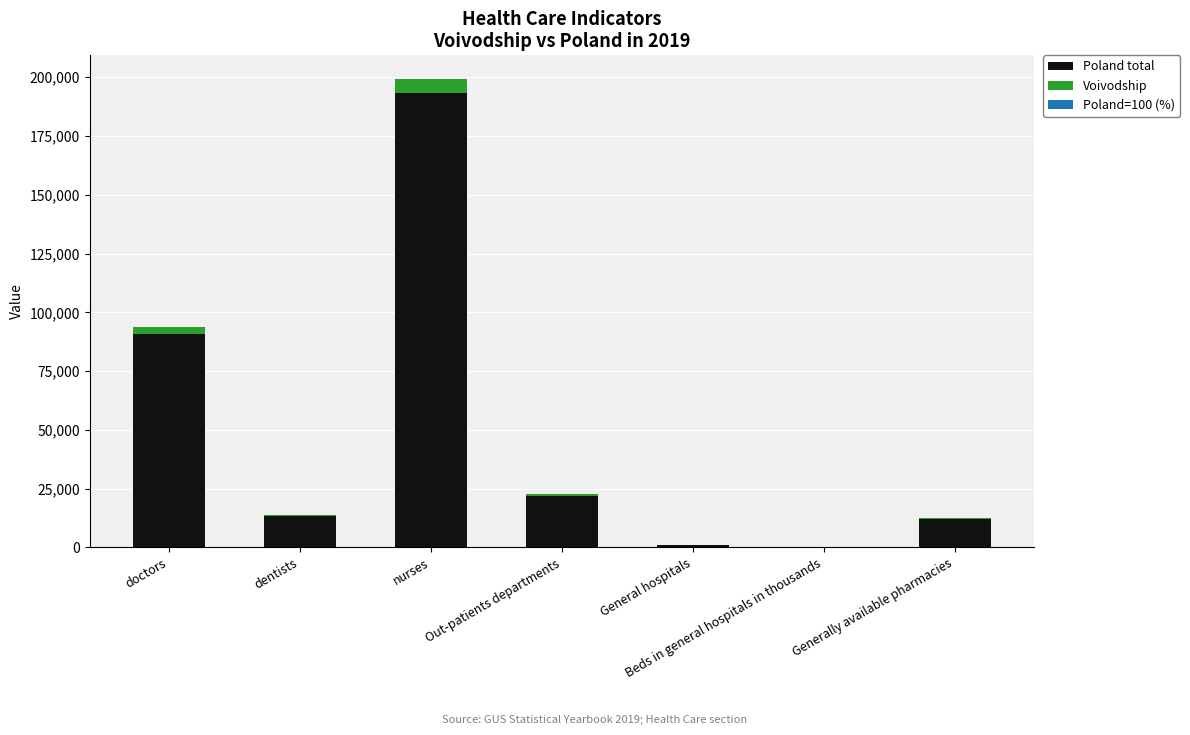

Count the number of categories in the chart.

7